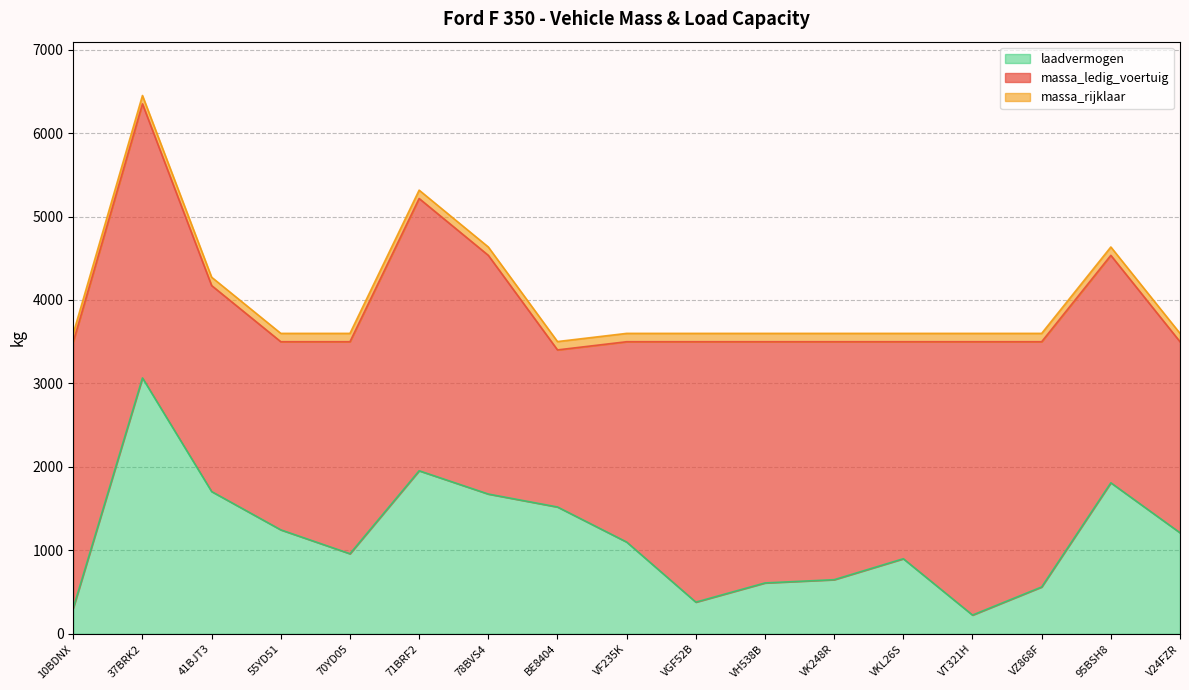

At which category does laadvermogen reach its first local peak?

37BRK2